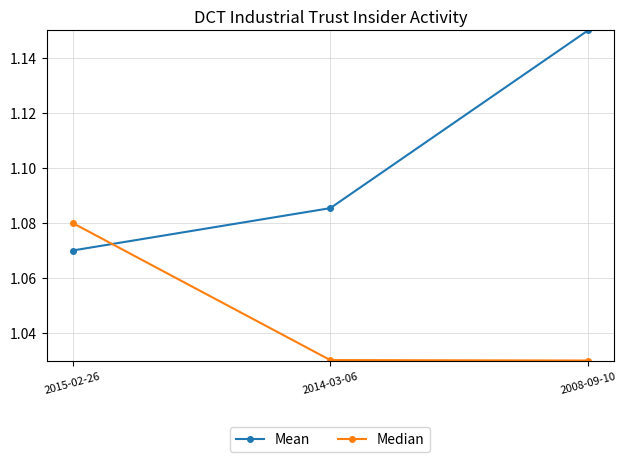

List the series in order of their overall mean, lowest first.

Median, Mean